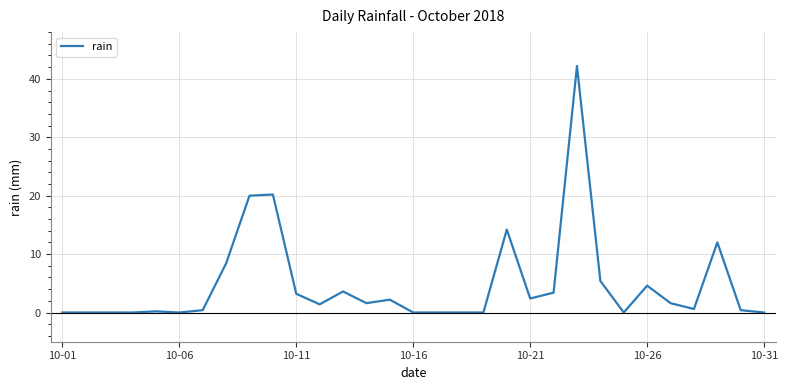

What is the greatest value displayed?

42.2